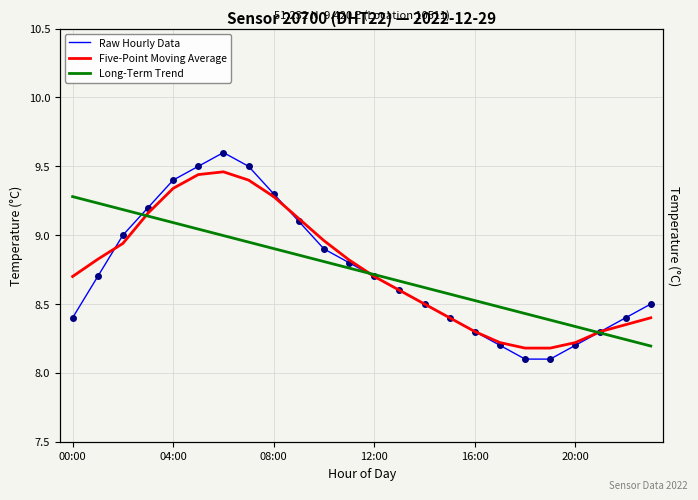

What is the lowest value of the Raw Hourly Data series?

8.1